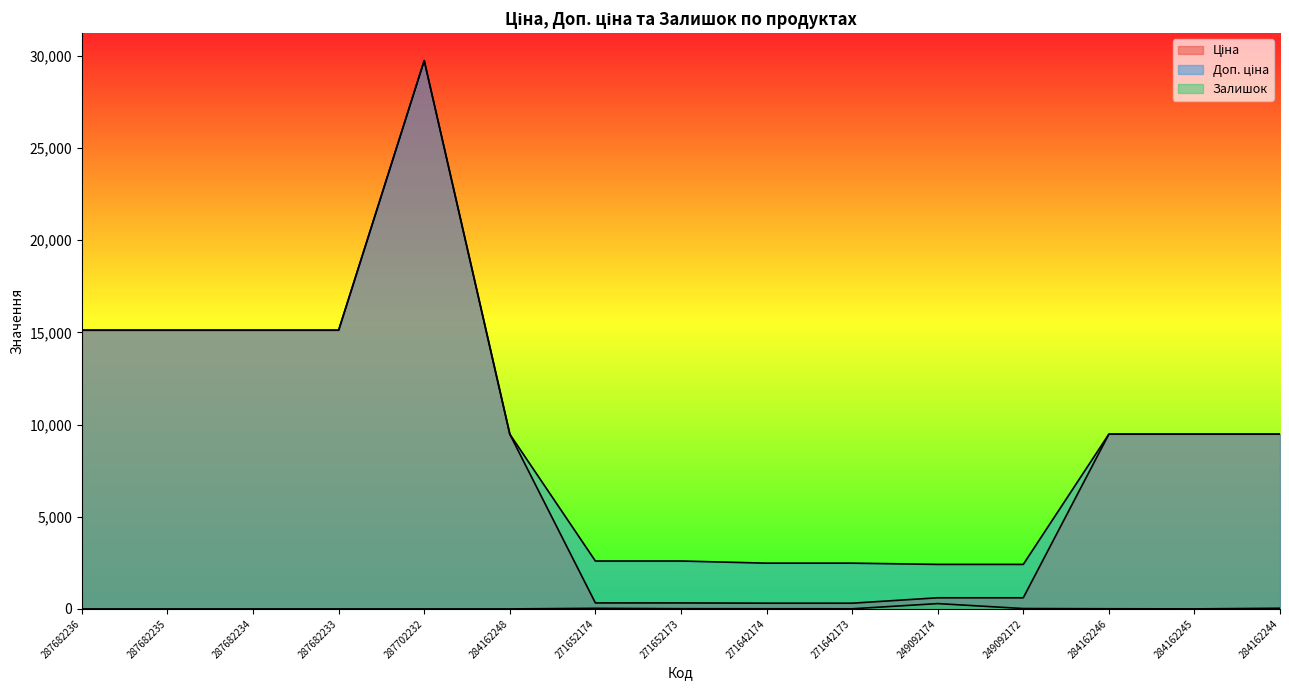

At which label is Доп. ціна closest to 16081?

287682236